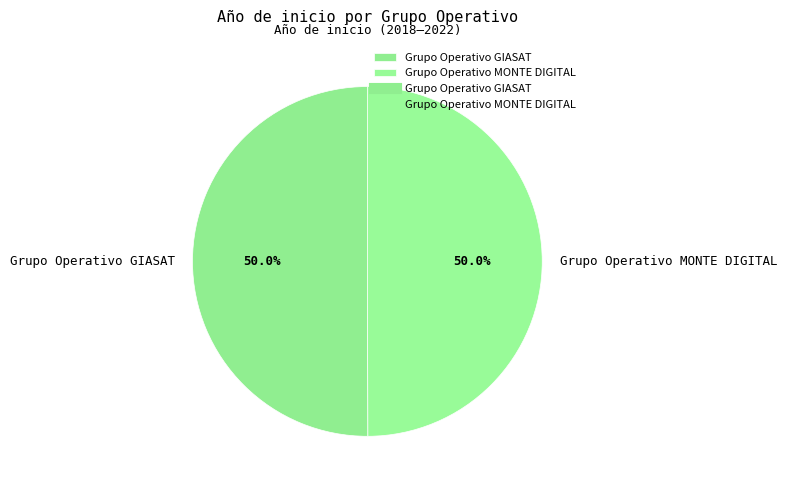

How much of the chart is everything except Grupo Operativo GIASAT?

50.0%